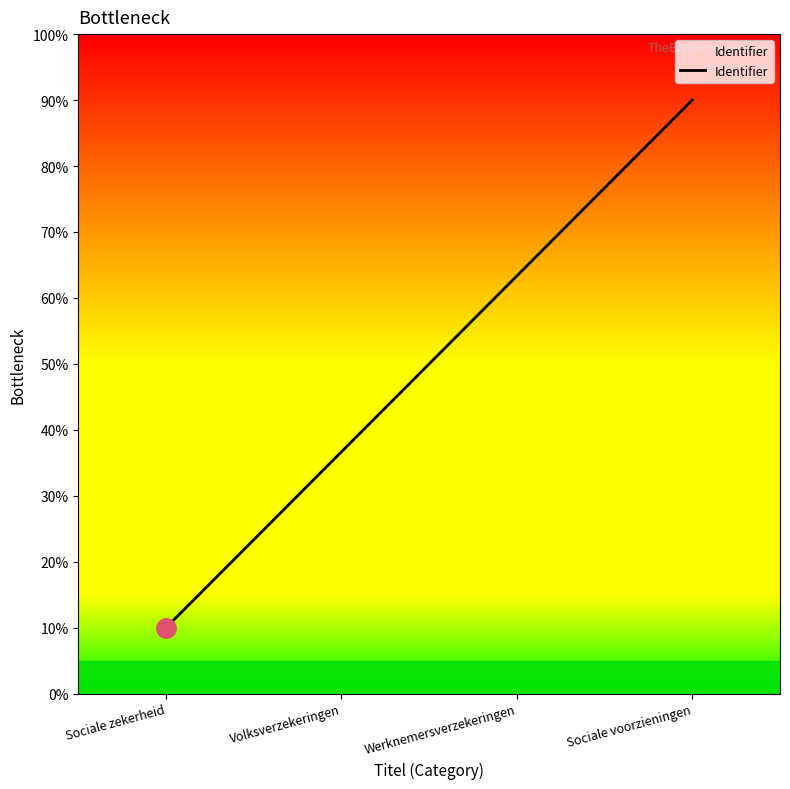

List the labels in order of value, largest first.

Sociale voorzieningen, Werknemersverzekeringen, Volksverzekeringen, Sociale zekerheid